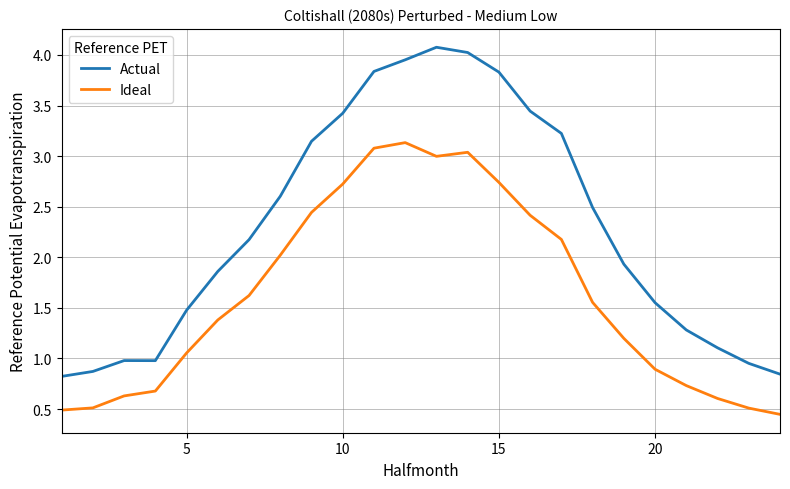

List the series in order of their overall mean, highest first.

Actual, Ideal